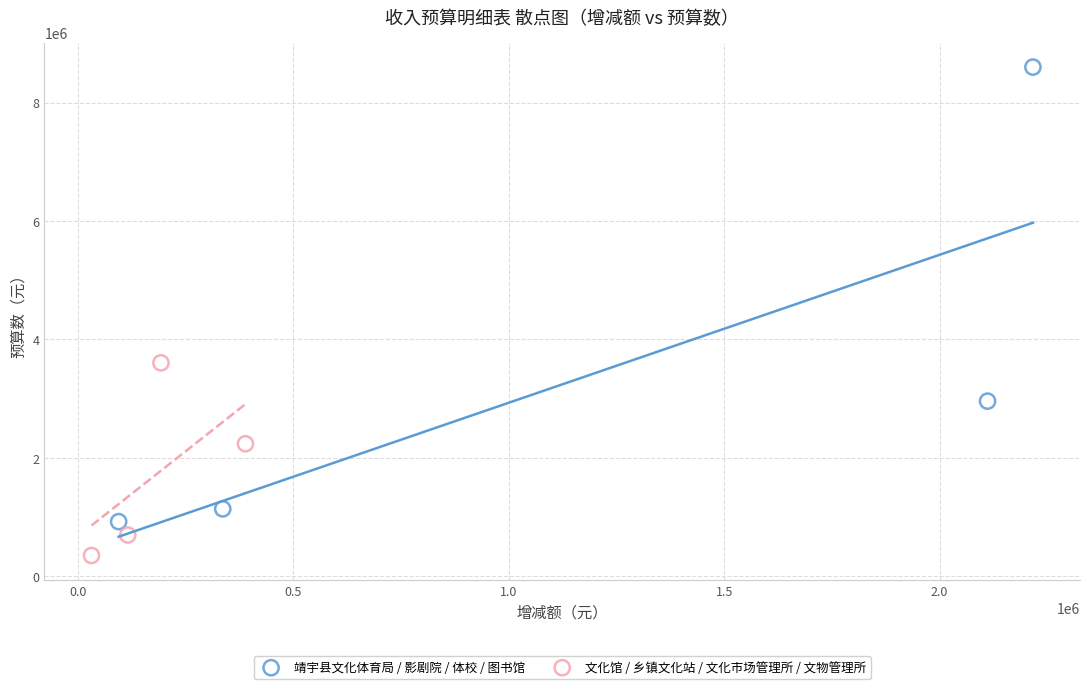

Which series contains the lowest Y value?

文化馆 / 乡镇文化站 / 文化市场管理所 / 文物管理所